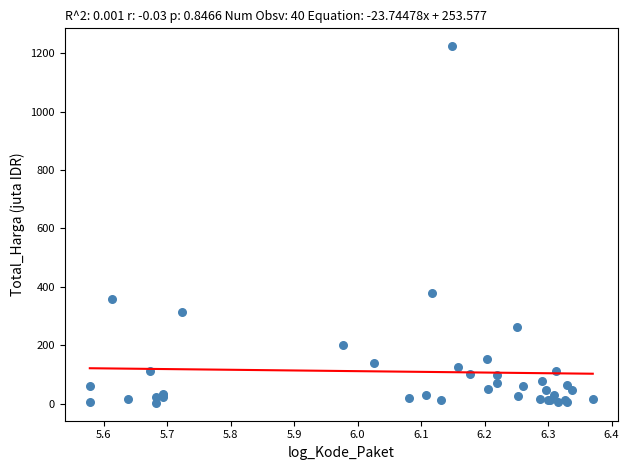

What Y value in the scatter plot is closest to 613?

379.1